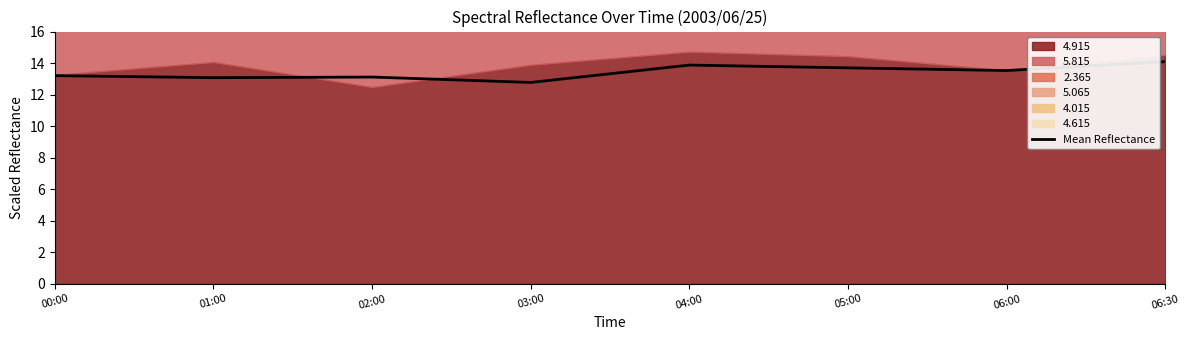

What is the label of the 2nd point from the left?

01:00